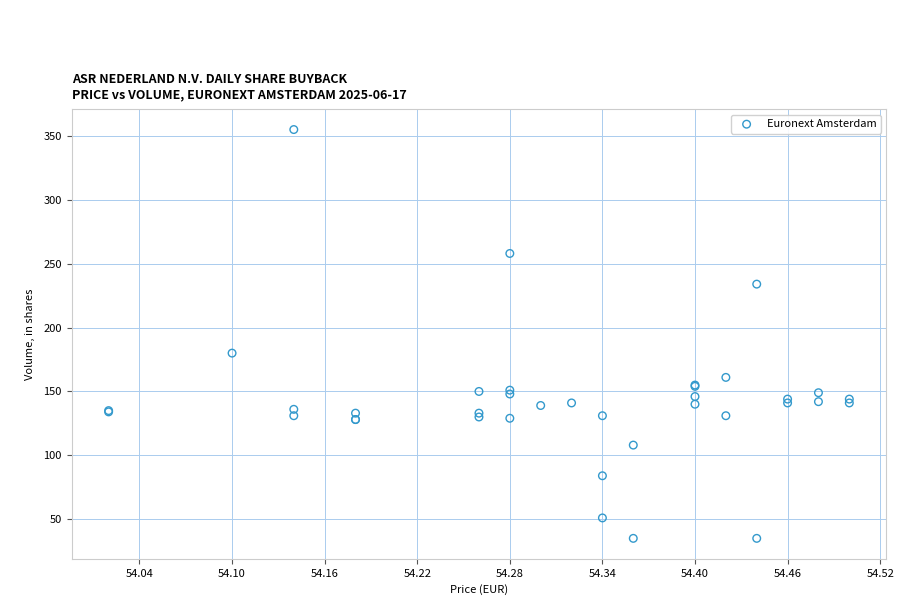

What Y value in the scatter plot is closest to 195?

180